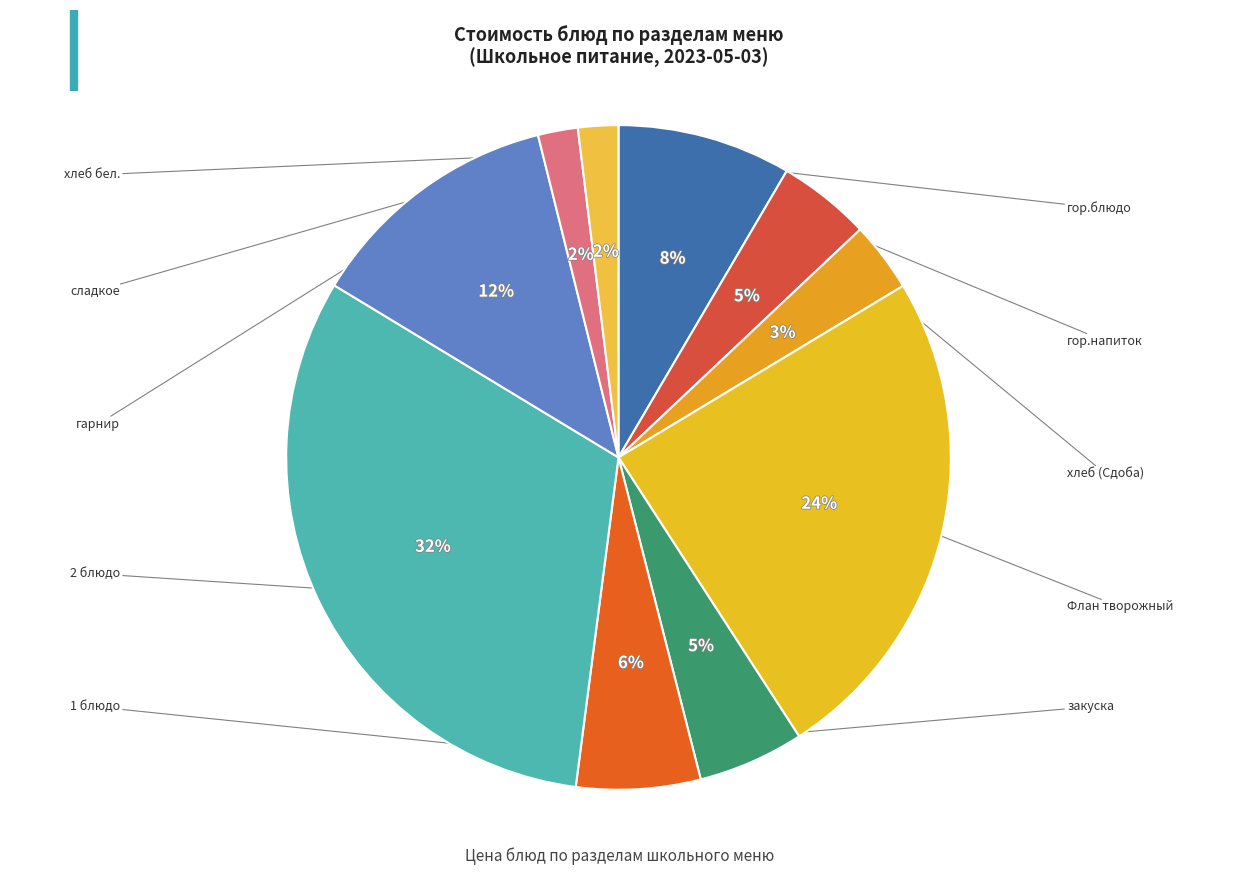

To the nearest percent, what percentage of the pie is 1 блюдо?

6%